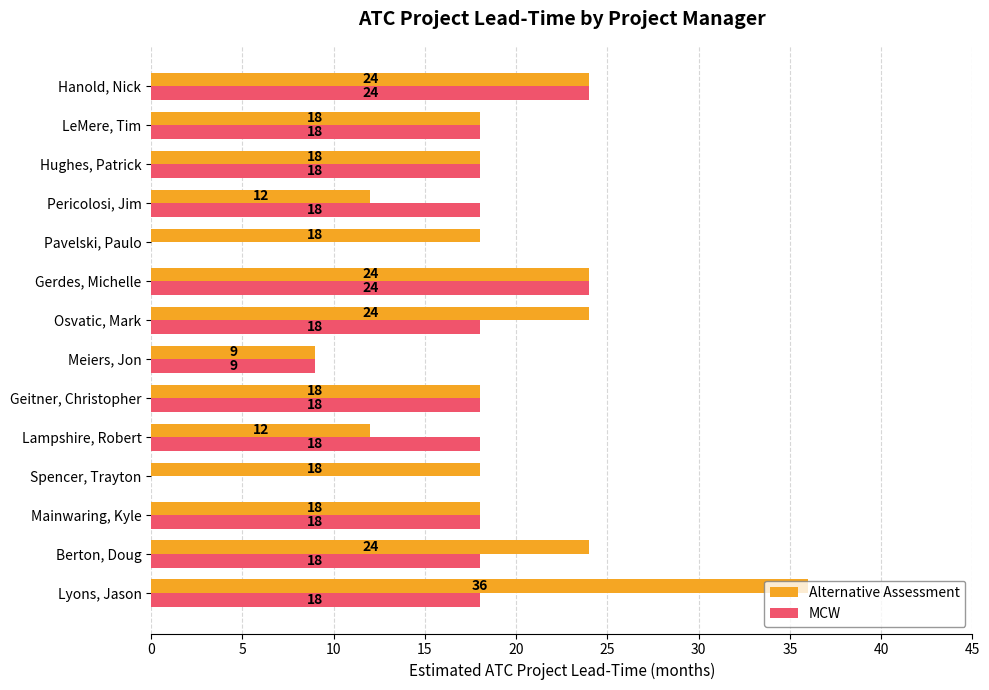

Which series changed the most between Osvatic, Mark and LeMere, Tim?

Alternative Assessment